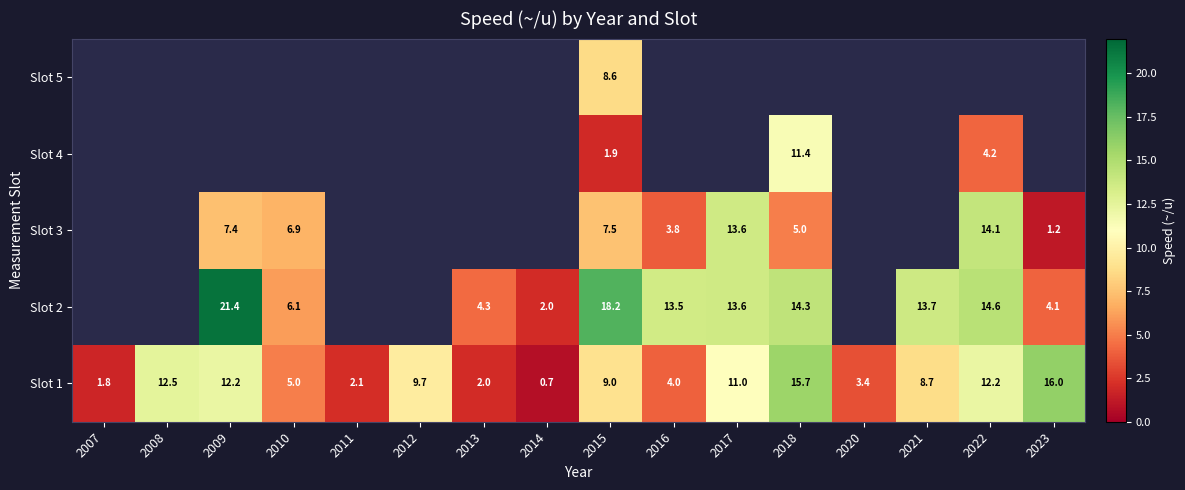

At which label does Slot 1 reach its minimum?

2014